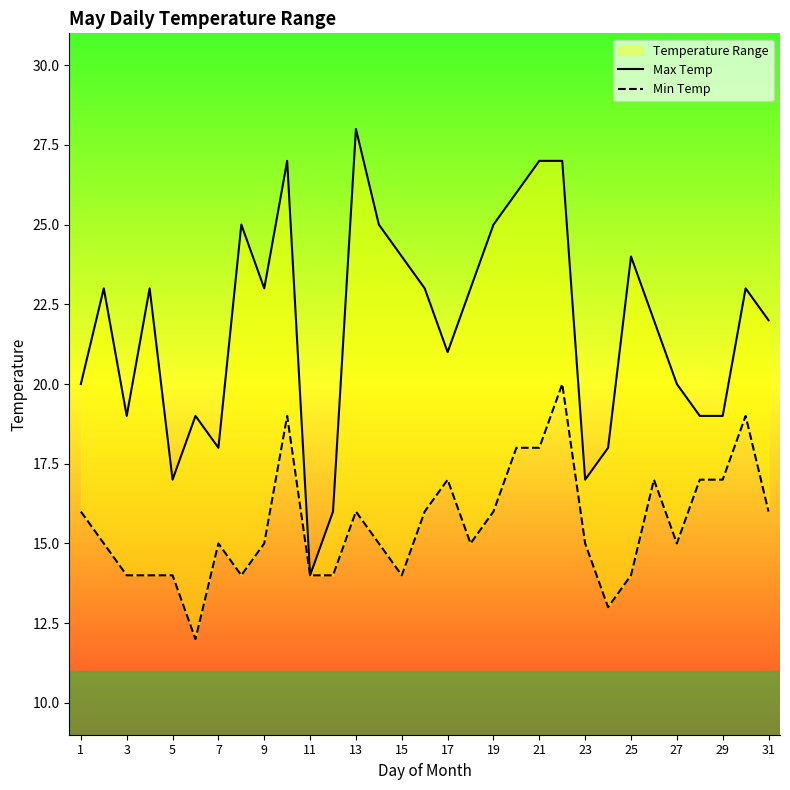

Rank the series at 7 from highest to lowest value.

Max Temp, Min Temp